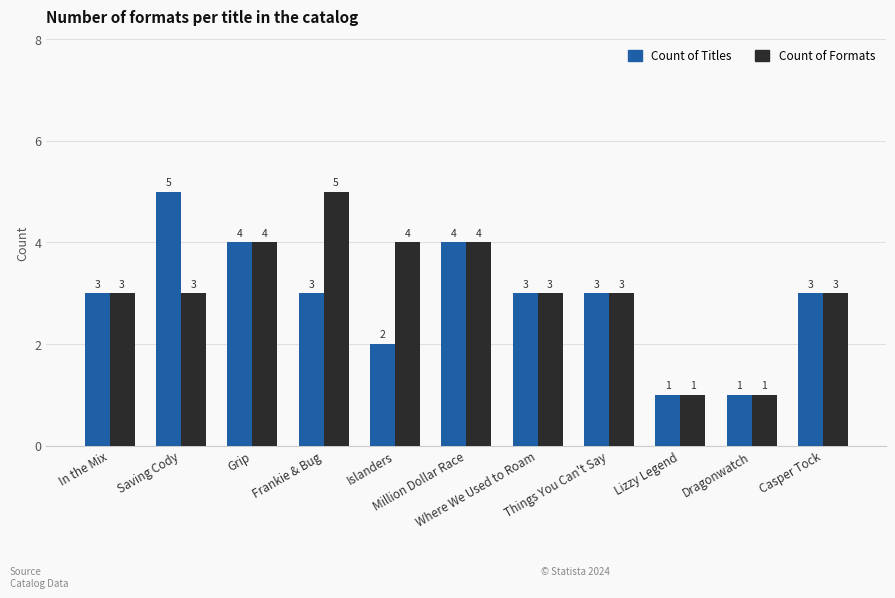

What is the sum of the Count of Titles values at Islanders and Dragonwatch?

3